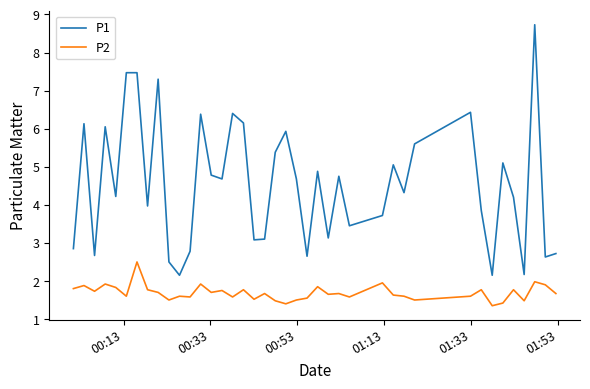

What is the highest value of the P2 series?

2.5